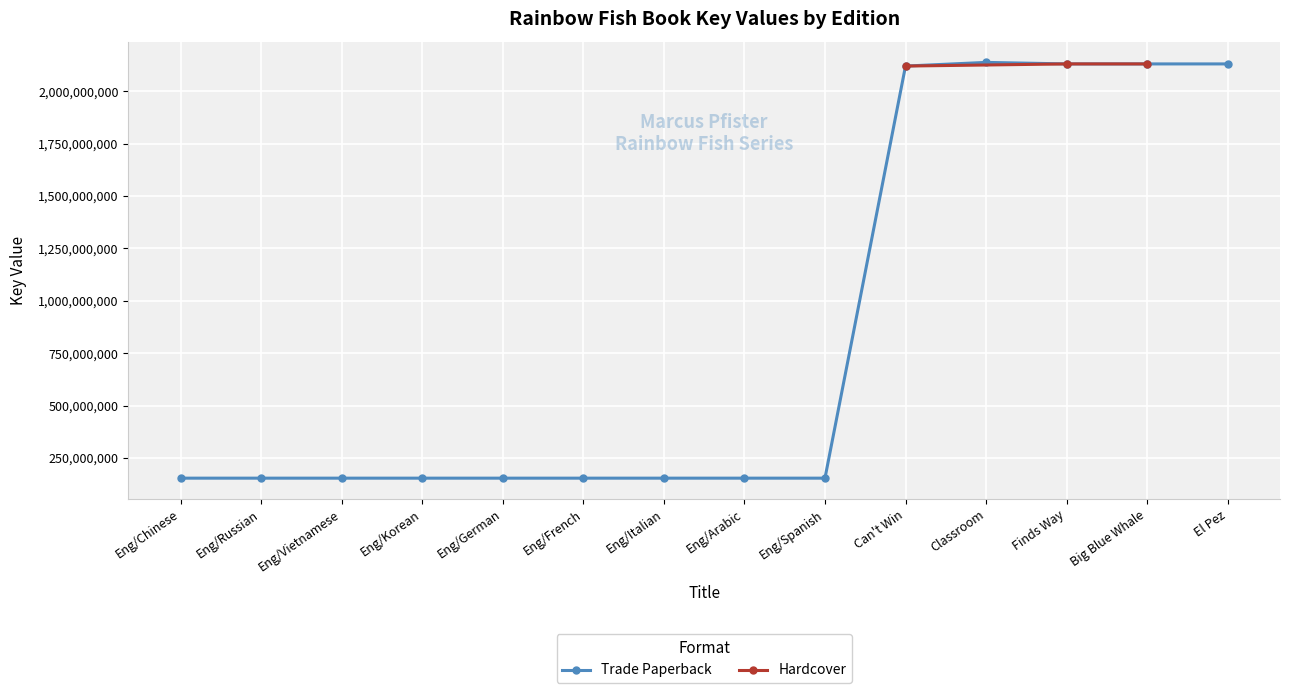

The chart shows a value of 94910321 at Eng/Chinese. True or false?

False